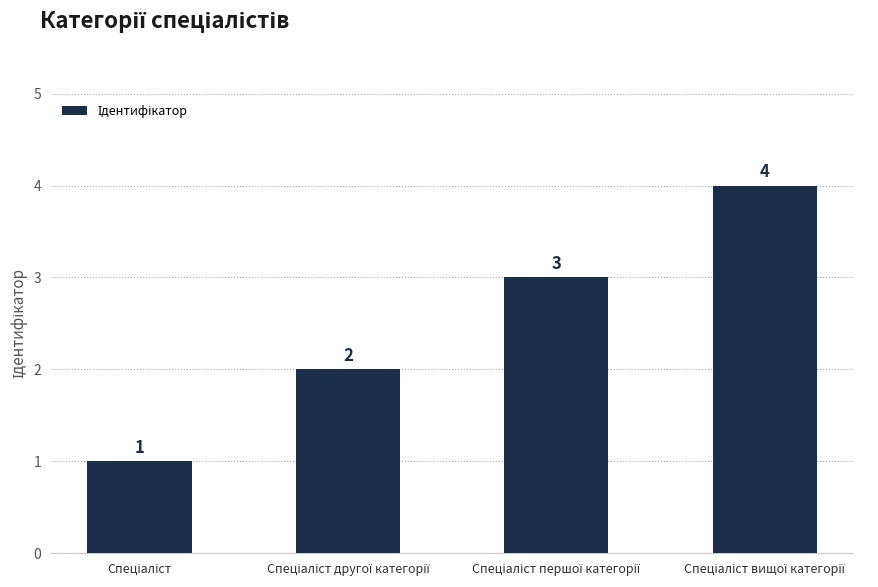

What is the difference between the maximum and minimum values?

3